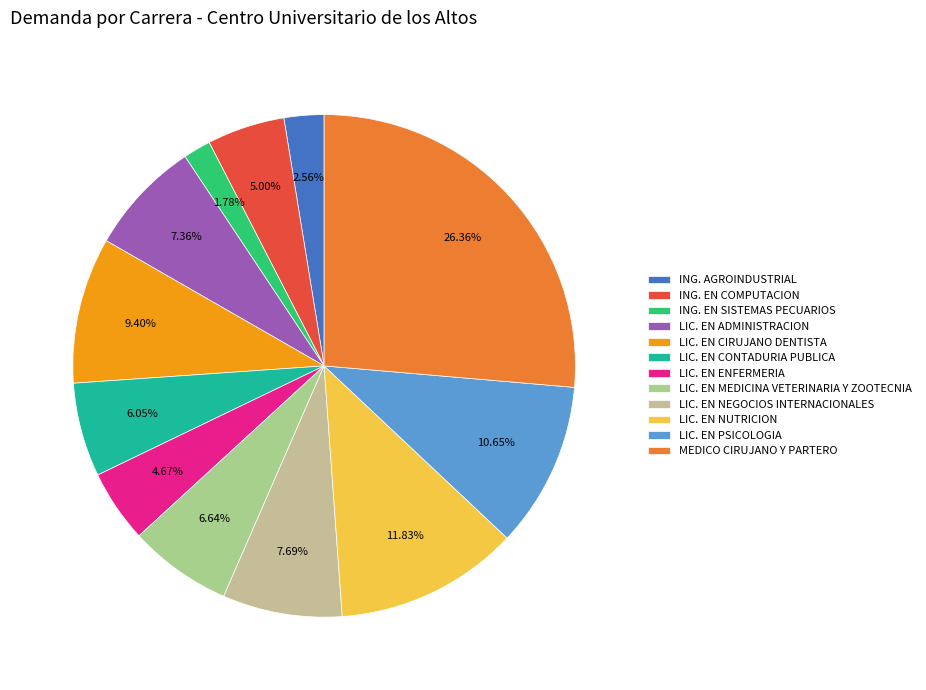

Is there any slice that represents more than half of the pie?

No